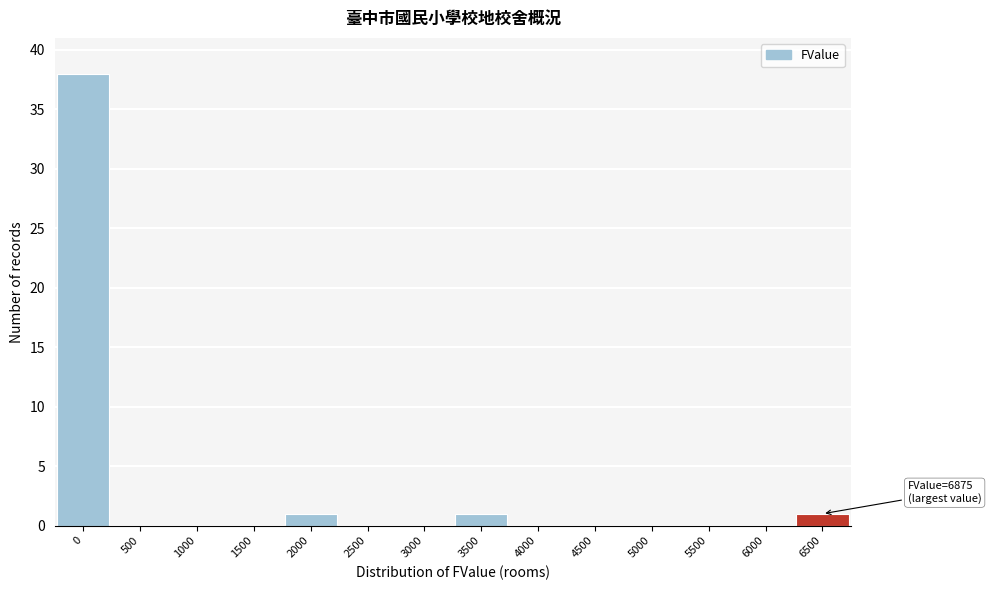

Reading left to right, transcribe all the data shown in this chart.

0=38	500=0	1000=0	1500=0	2000=1	2500=0	3000=0	3500=1	4000=0	4500=0	5000=0	5500=0	6000=0	6500=1